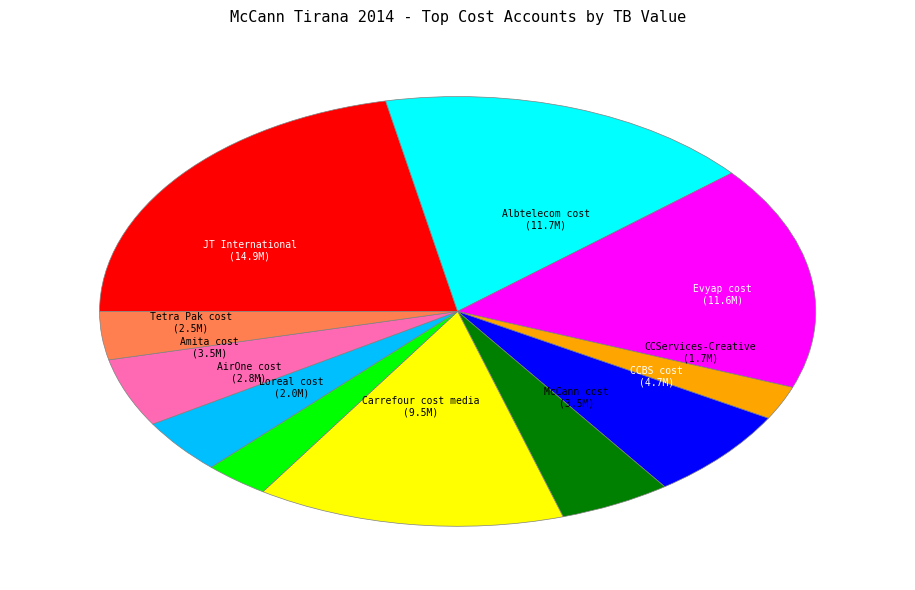

Is there any slice that represents more than half of the pie?

No